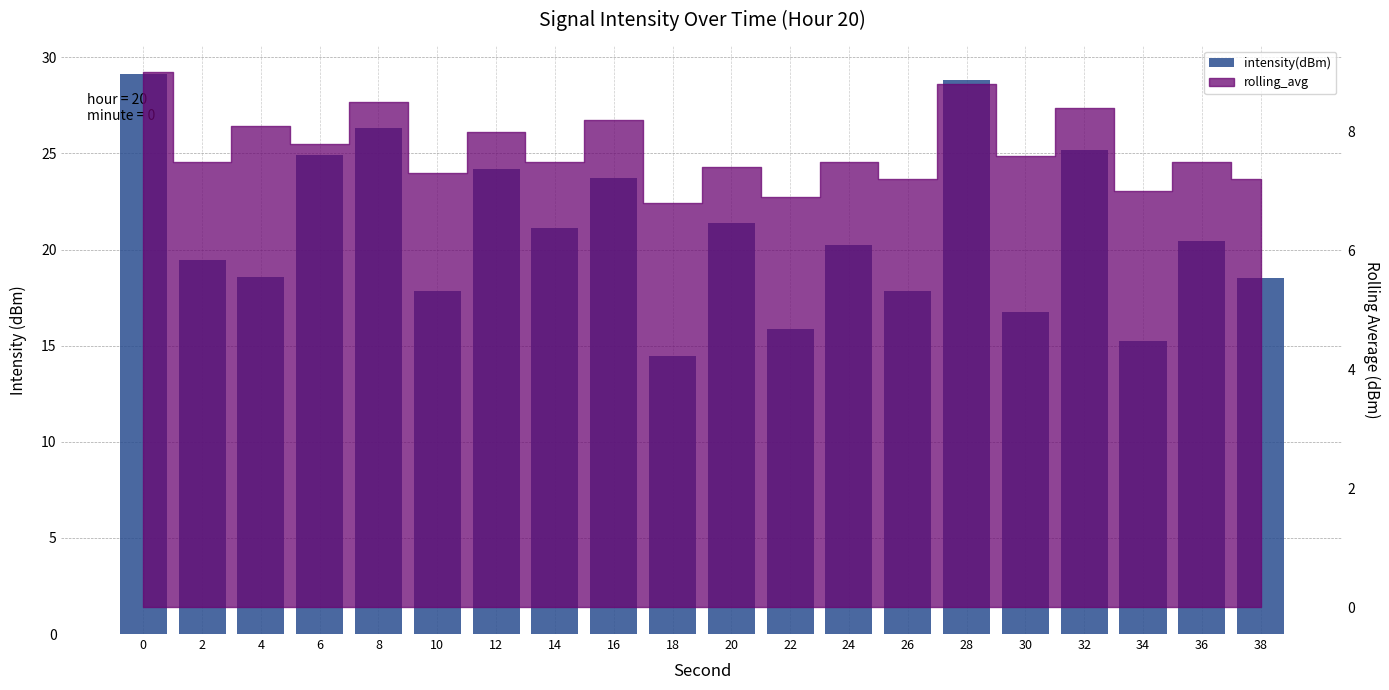

Approximately how many times larger is the value at 24 compared to 32?

0.8